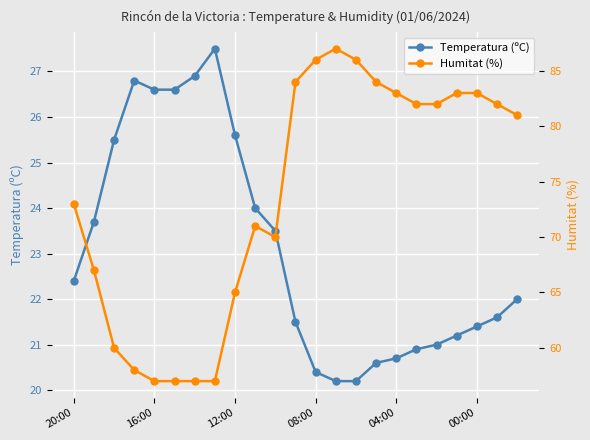

Between 11 and 19, which series saw the biggest shift?

Humitat (%)